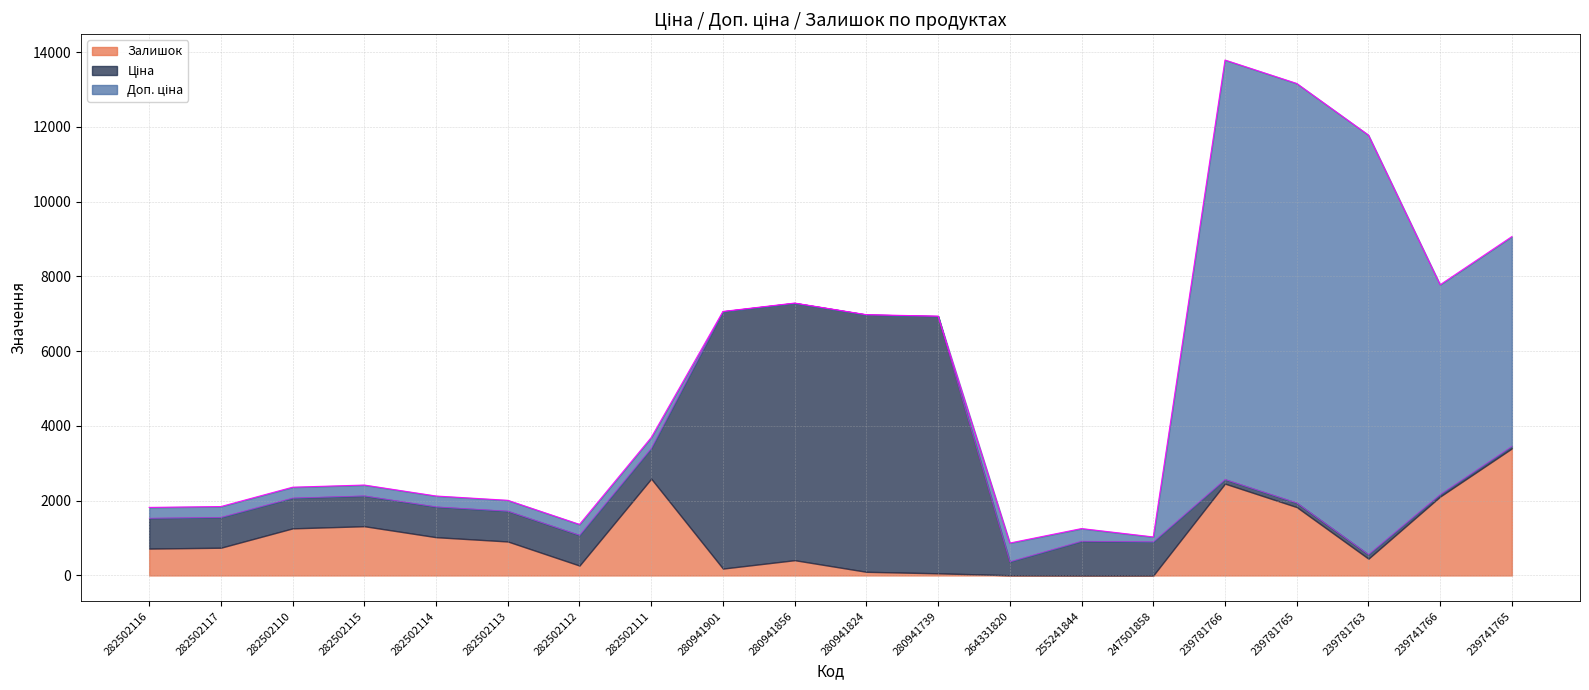

How many distinct data groups are displayed?

3